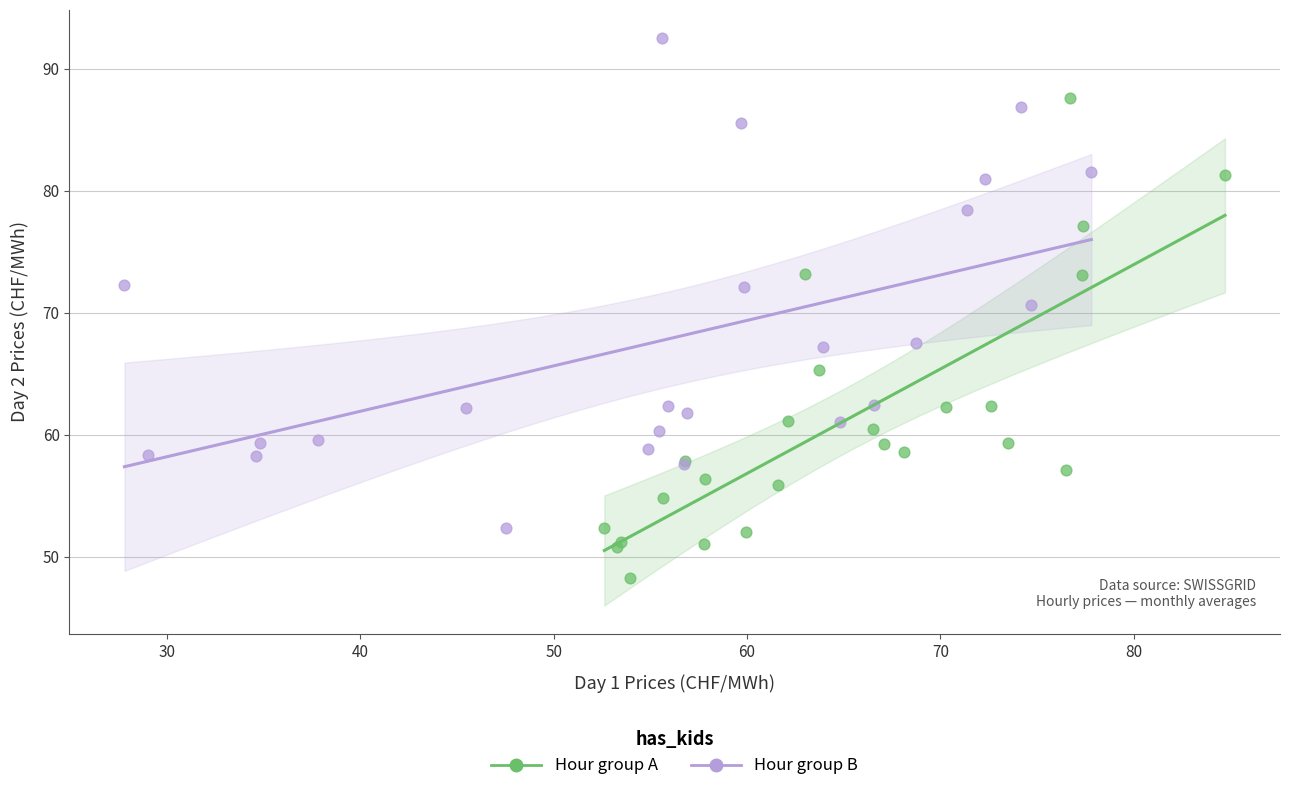

Which series contains the lowest Y value?

Hour group A